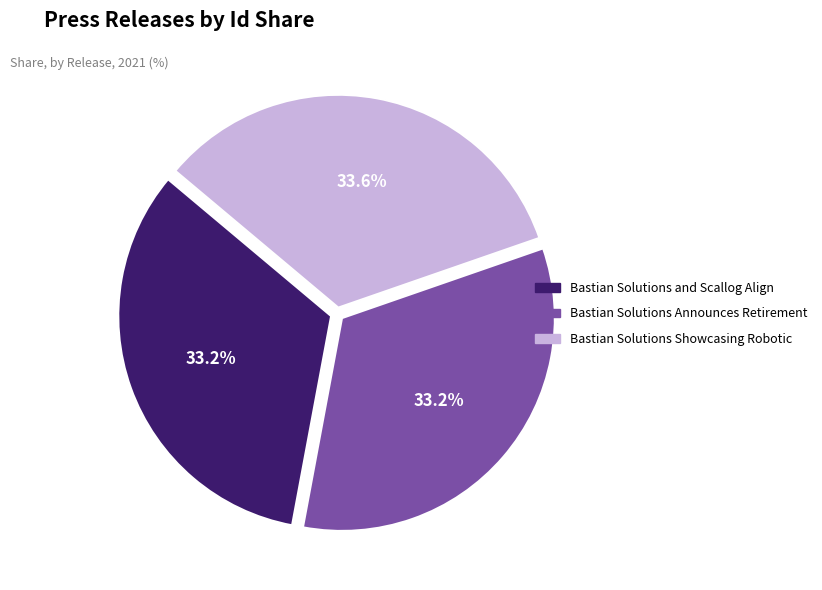

How many slices are in this pie chart?

3